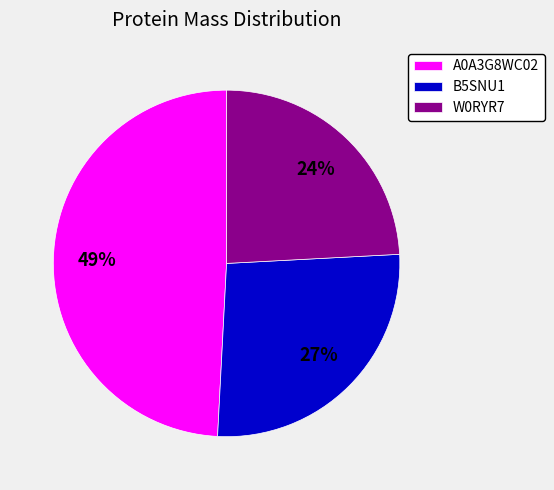

Do B5SNU1 and W0RYR7 together represent more than half of the pie?

Yes